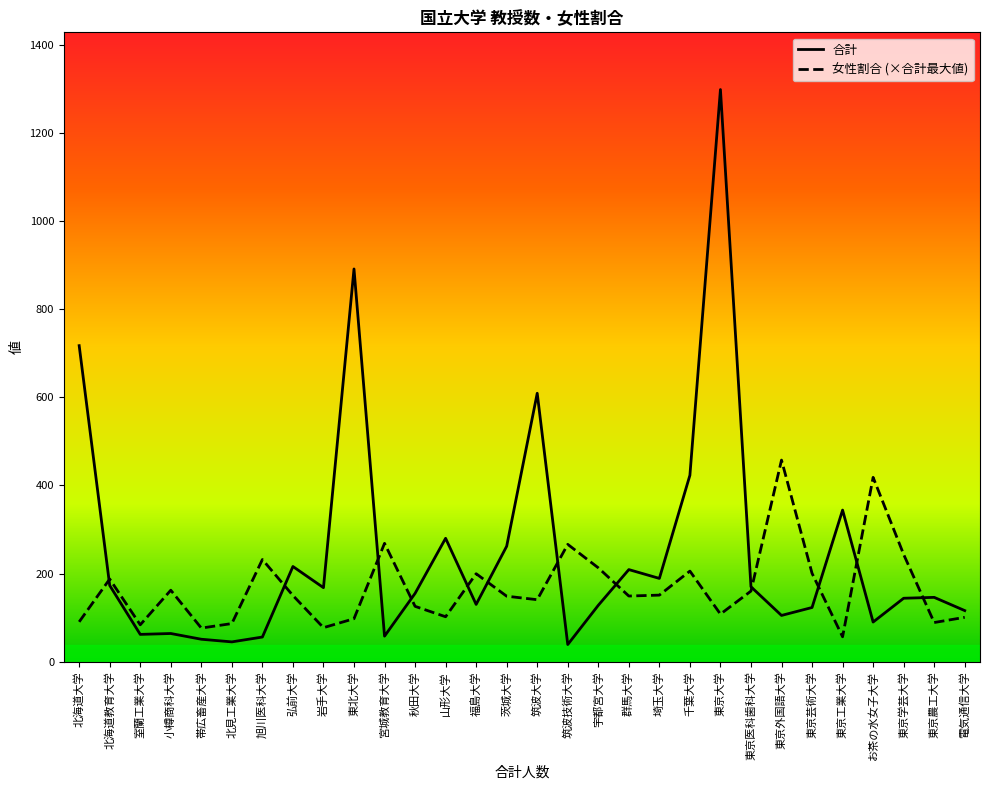

After their last crossing, which series has the higher values: 女性割合 (×合計最大値) or 合計?

合計